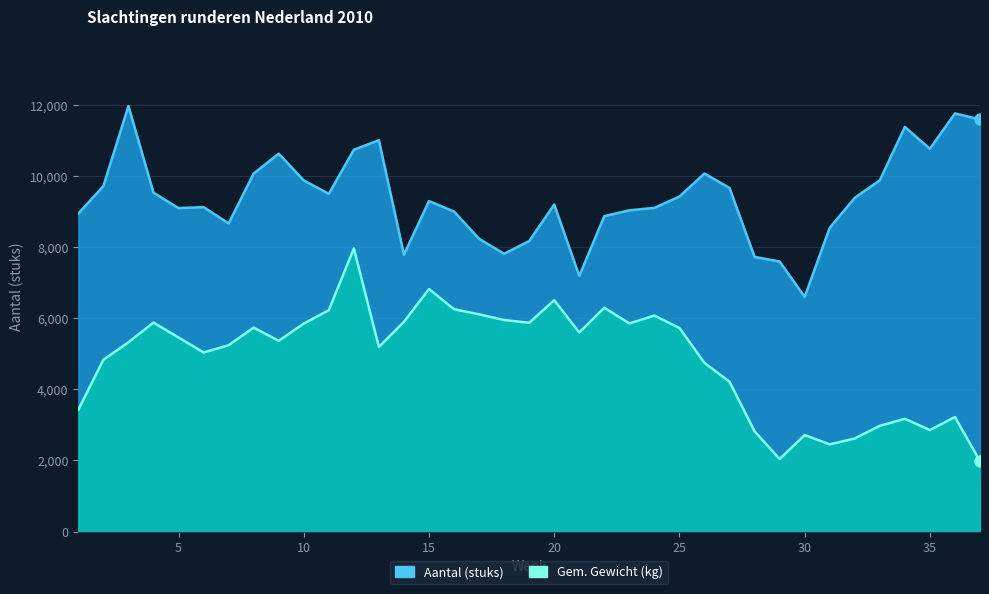

What is the sum of the Aantal (stuks) values at 22 and 21?

16073.4